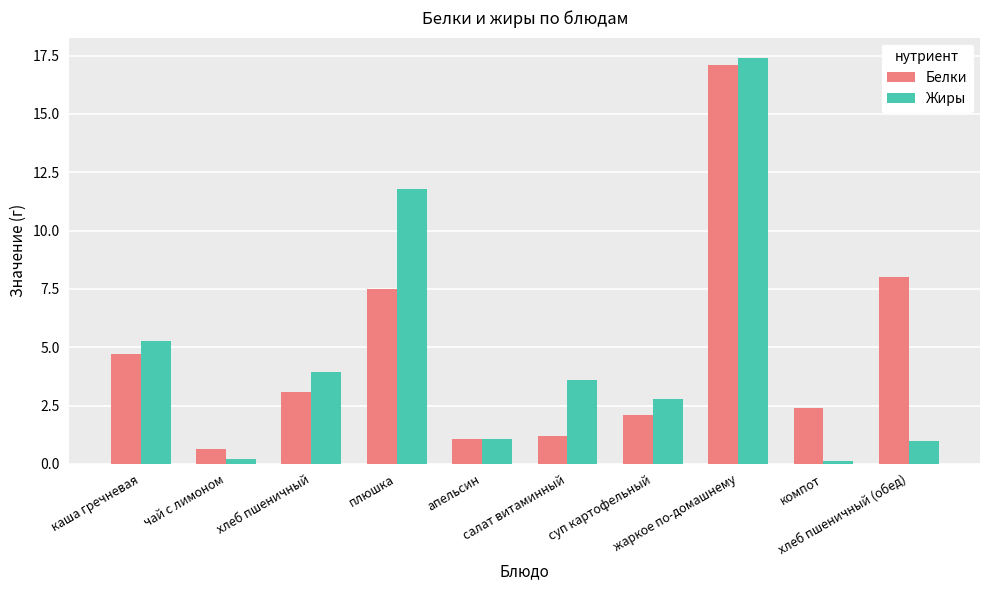

Which category has the highest value across all series?

жаркое по-домашнему